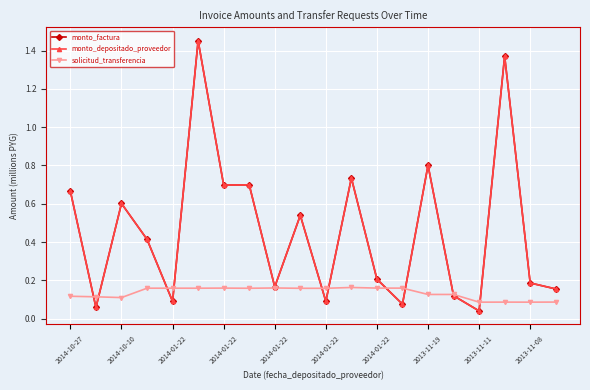

Does the chart display data point markers on the line(s)?

Yes